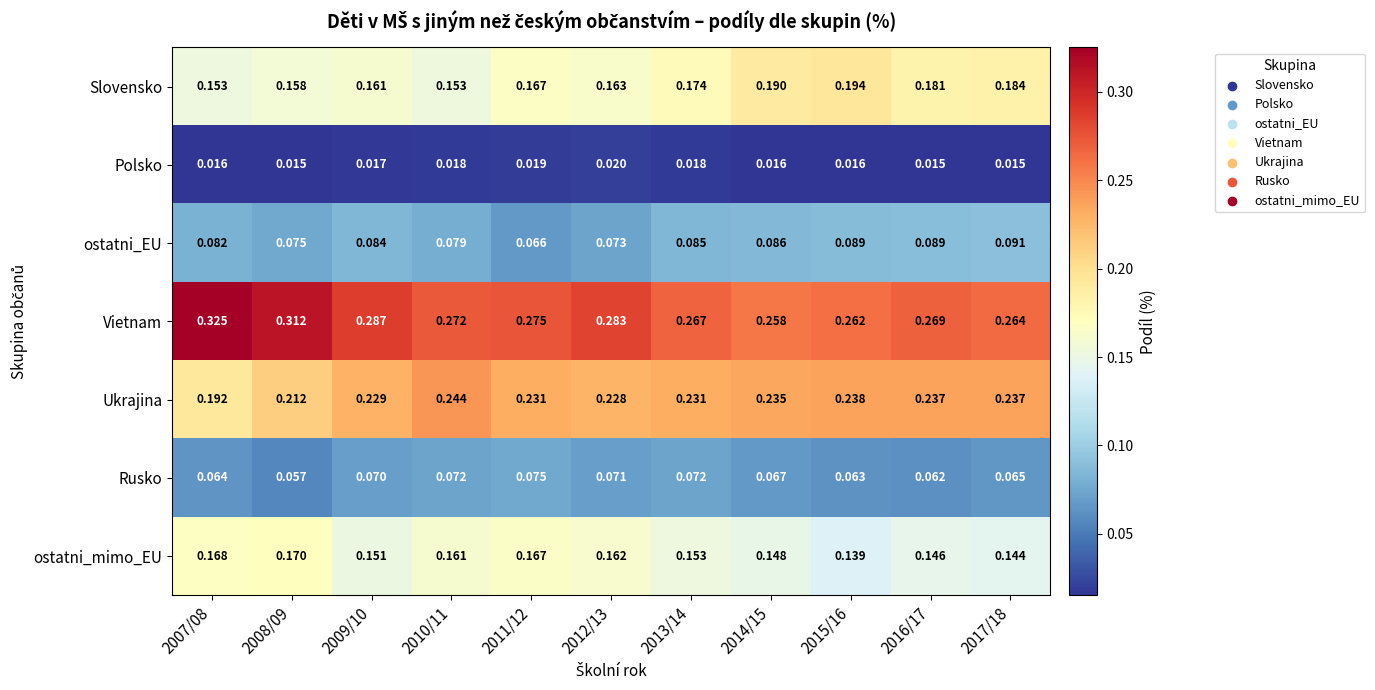

Is the value of ostatni_mimo_EU at 2017/18 greater than the value of Polsko at 2013/14?

Yes